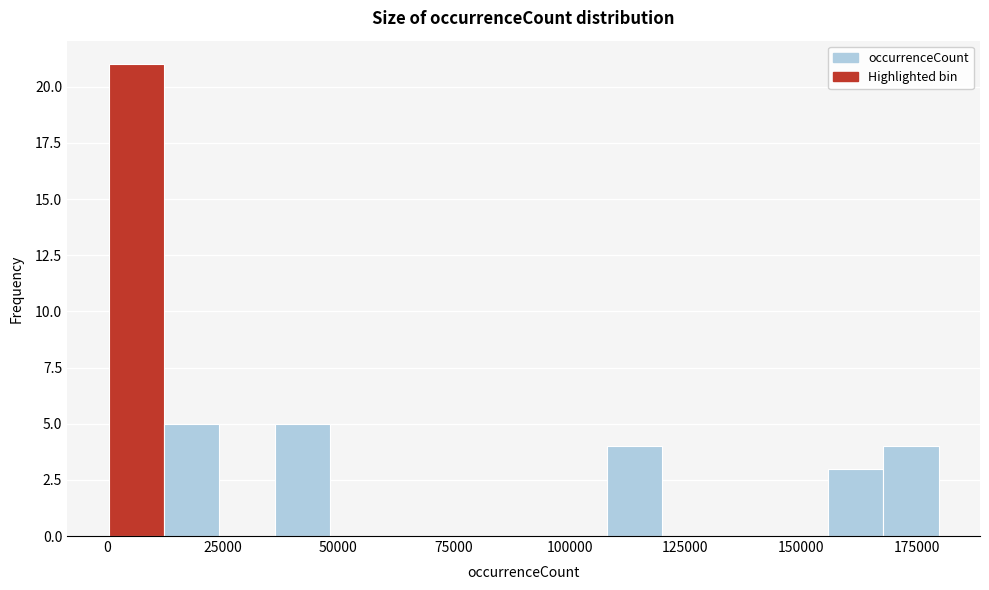

Read against the x-axis, roughly where is the centre of the tallest bar?

5000